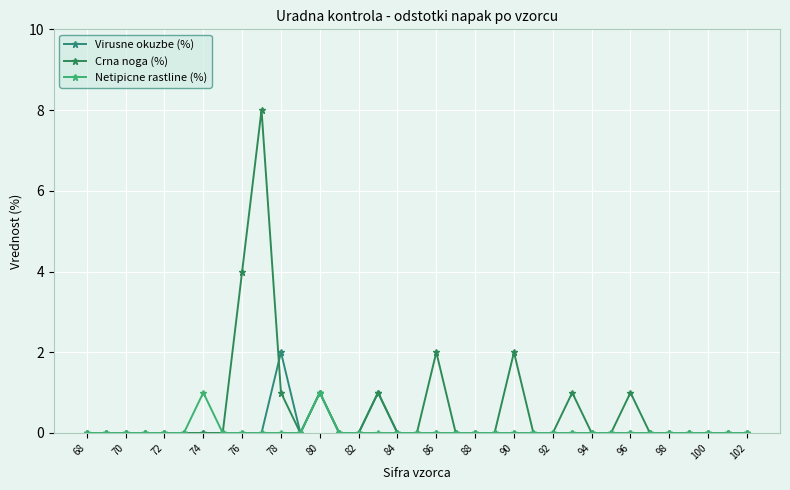

True or false: Netipicne rastline (%) has more than 0 points higher than both neighbors.

True